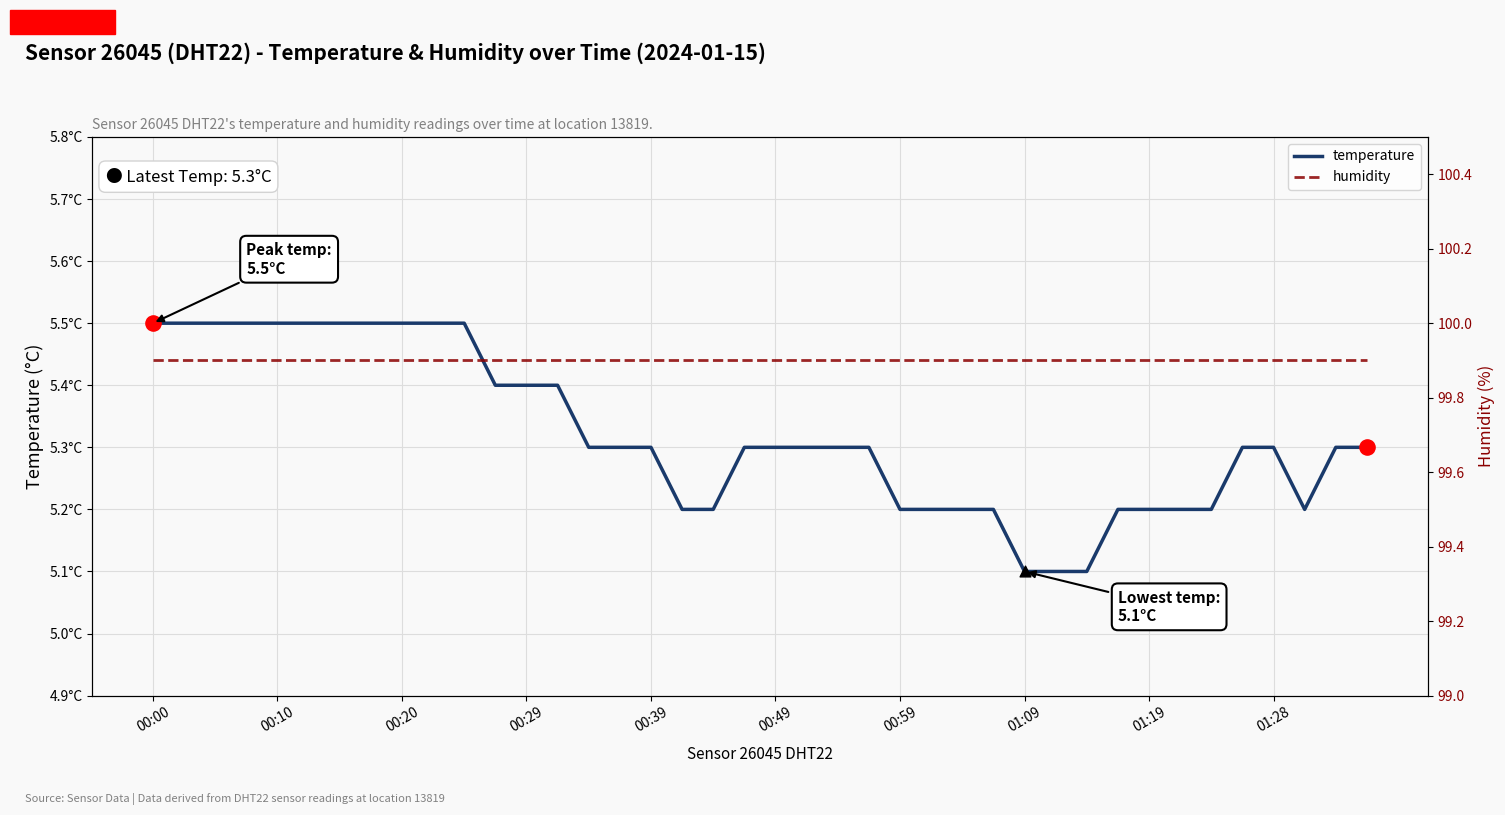

What are all the series names shown in the legend?

temperature, humidity